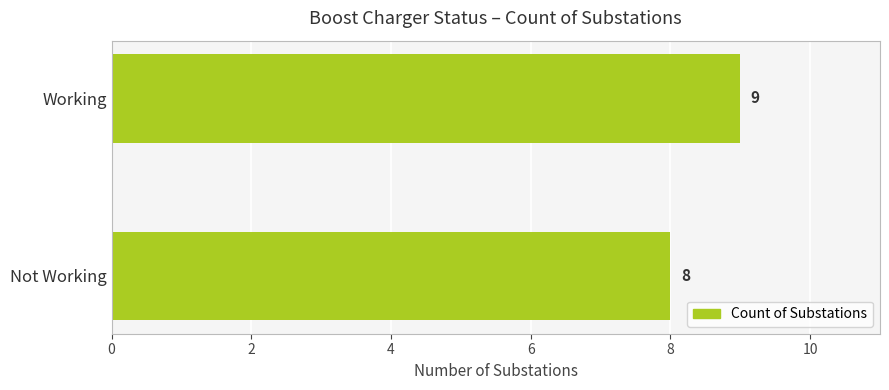

Are the bars horizontal?

Yes